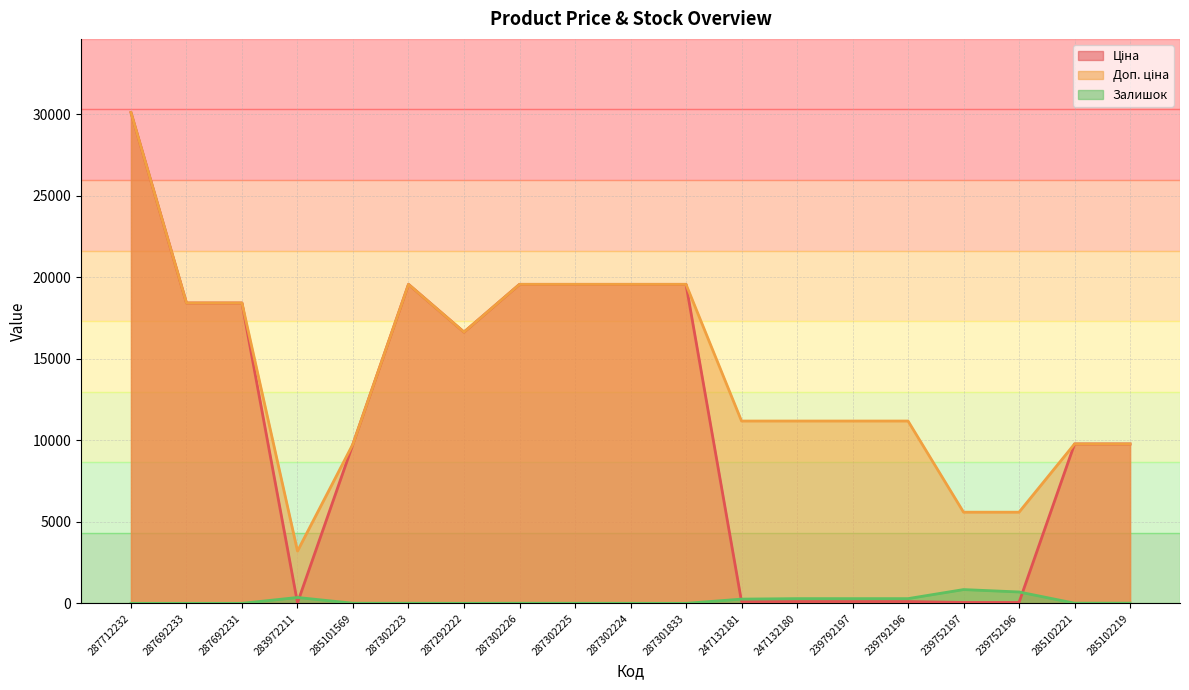

What is the total value across all series at 239752197?

6491.9